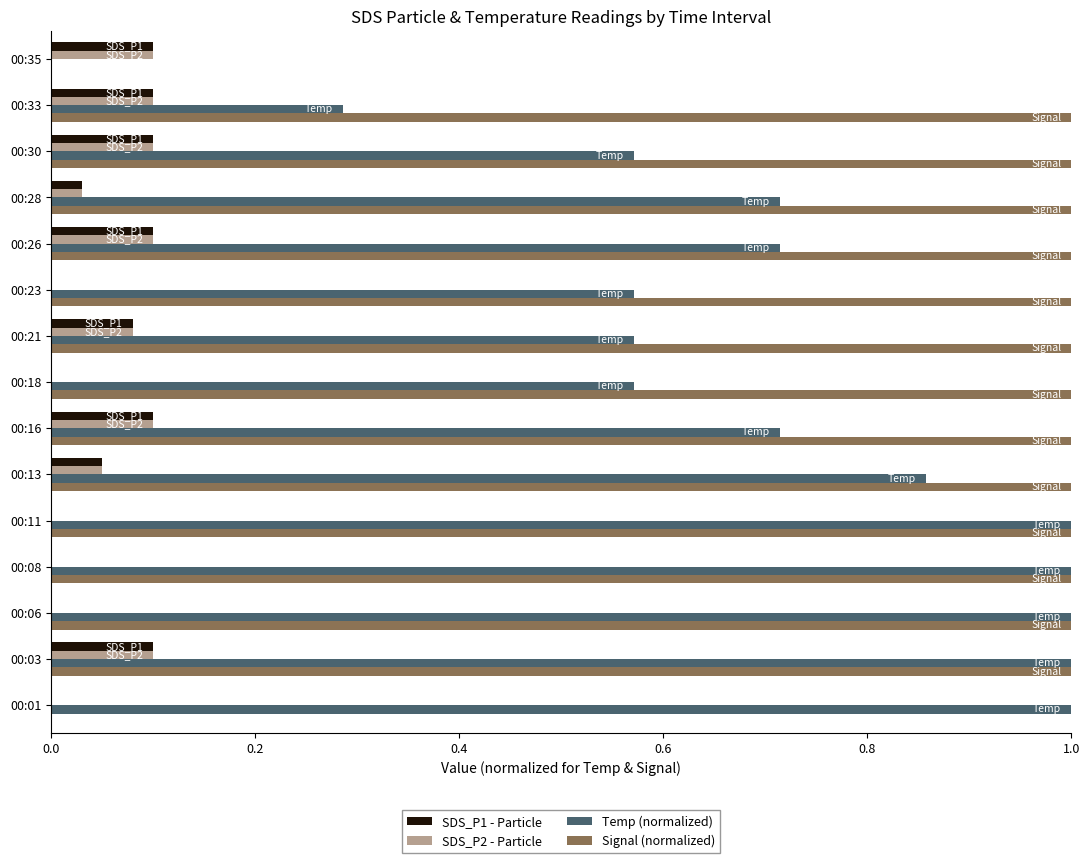

What is the maximum value shown in the chart?

1.0